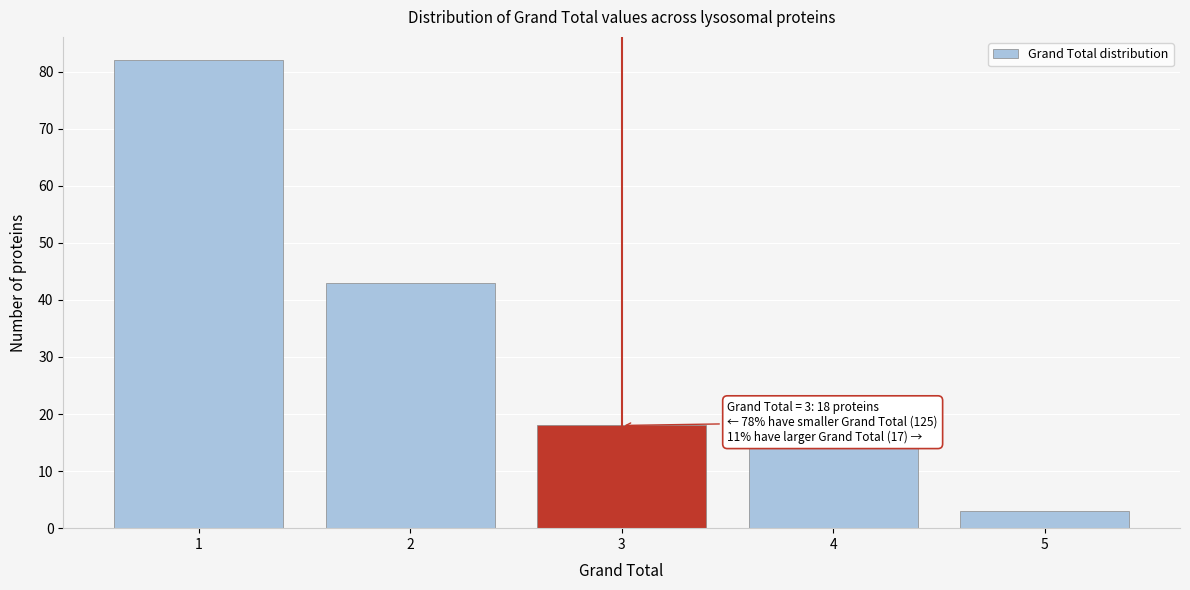

Which range on the x-axis has the tallest bar?

0.5 to 1.5